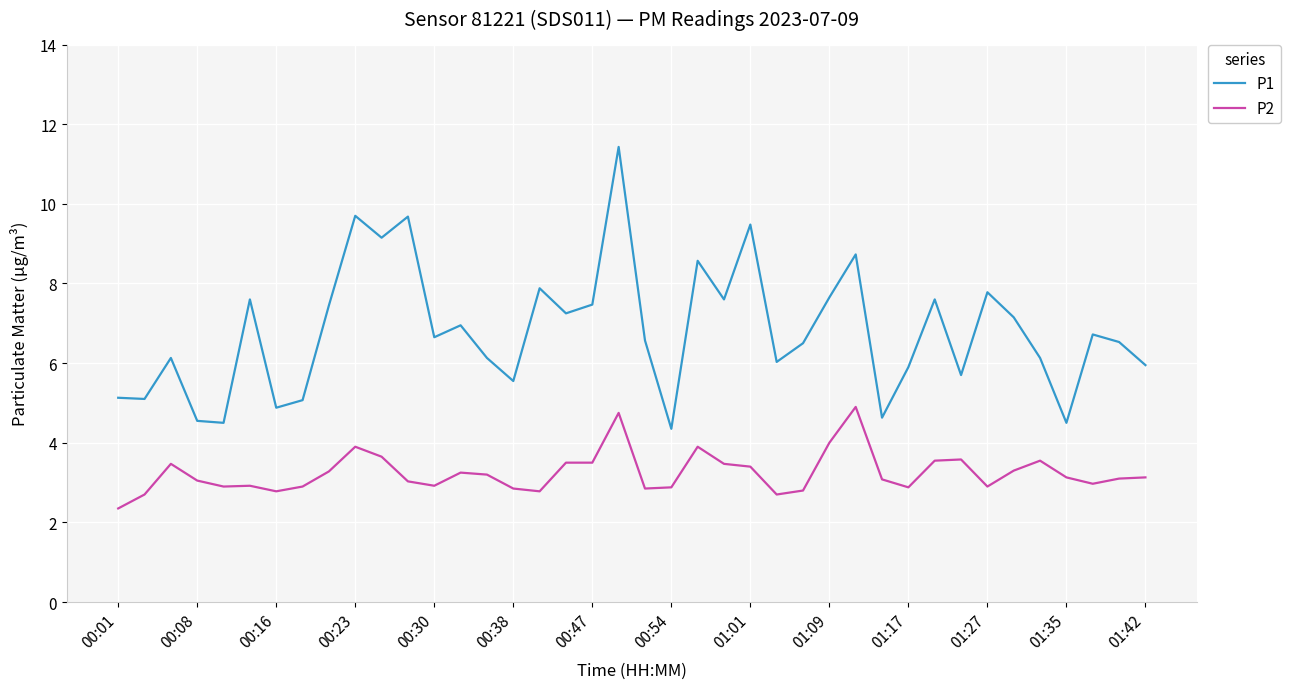

What is the maximum value for P1?

11.4